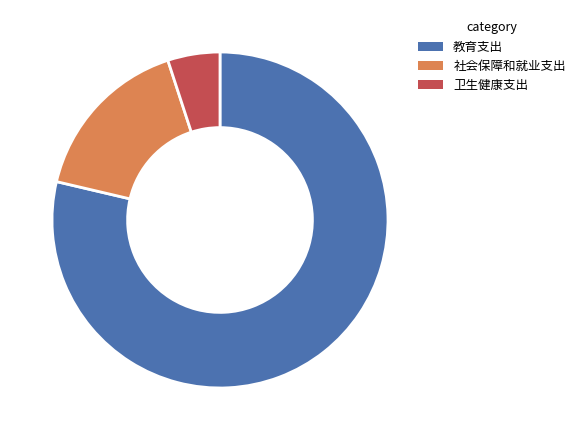

What is the ratio of the value at 社会保障和就业支出 to the value at 教育支出?

0.2